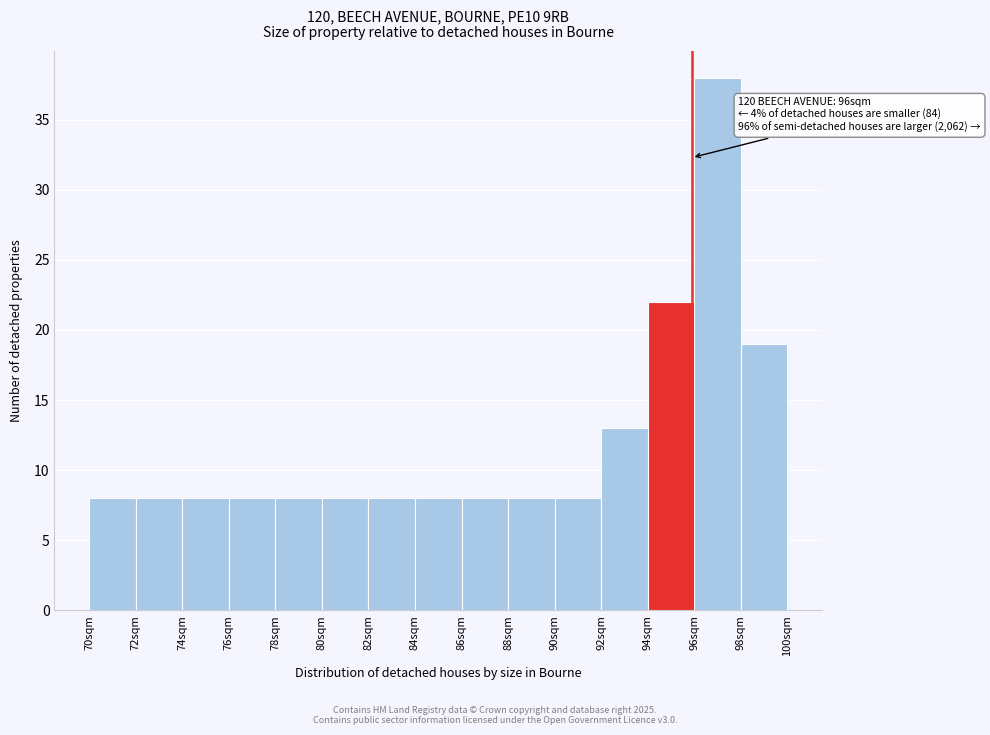

Reading left to right, list all the values displayed in this chart.

8	8	8	8	8	8	8	8	8	8	8	13	22	38	19